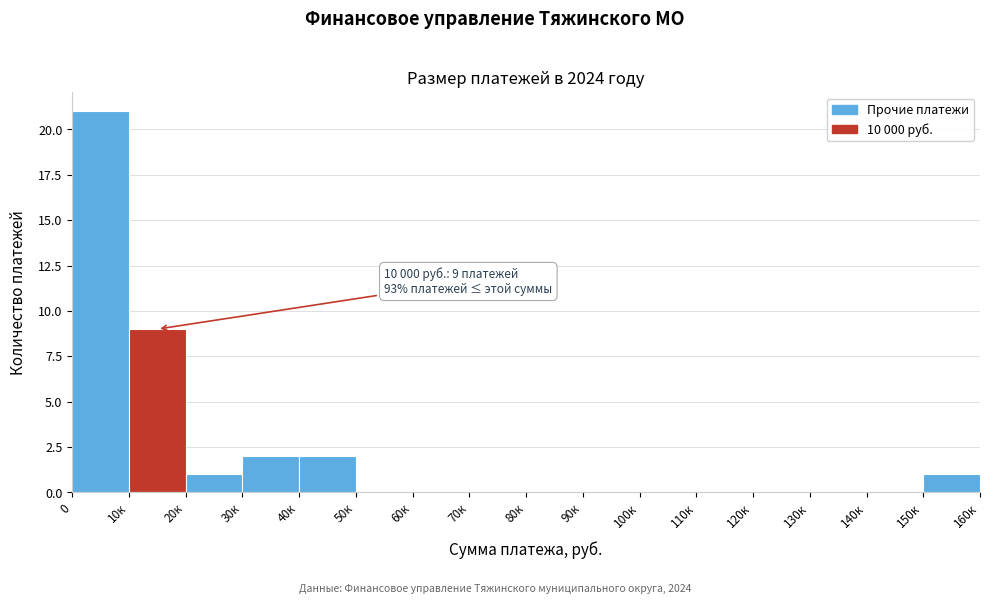

Reading left to right, transcribe all the data shown in this chart.

0=21	10к=9	20к=1	30к=2	40к=2	50к=0	60к=0	70к=0	80к=0	90к=0	100к=0	110к=0	120к=0	130к=0	140к=0	150к=1